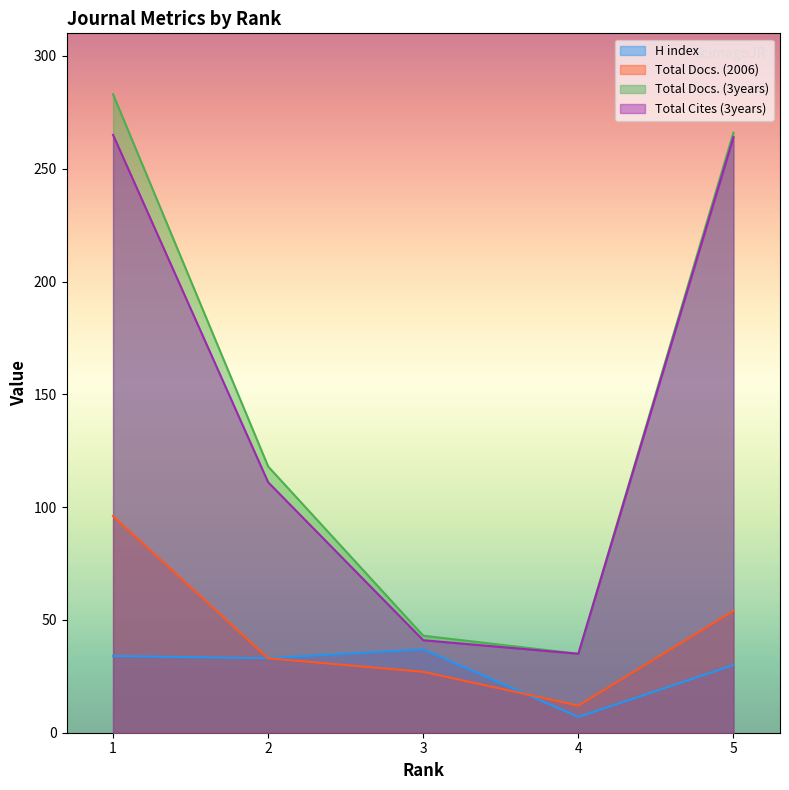

What value does the H index series have at 5, to the nearest 5?

30